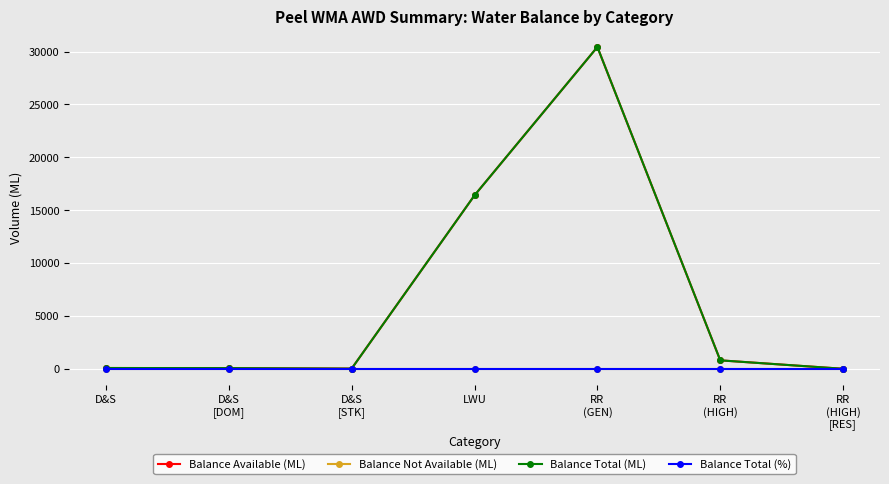

What is the value of the Balance Total (ML) point at the 4th from the left?

16400